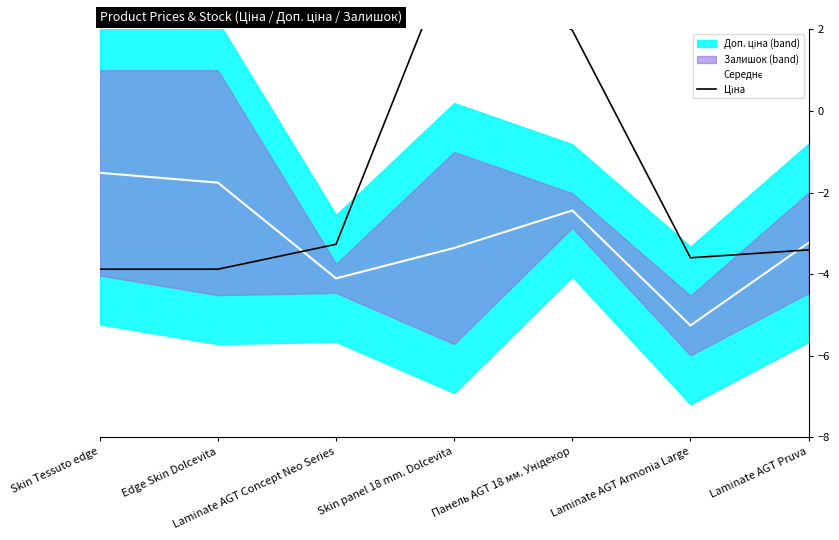

What is the average value of the Ціна series?

-1.7